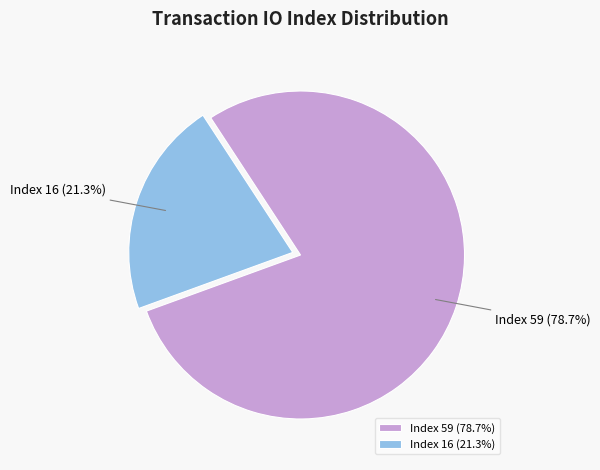

Which slice is the largest?

Index 59